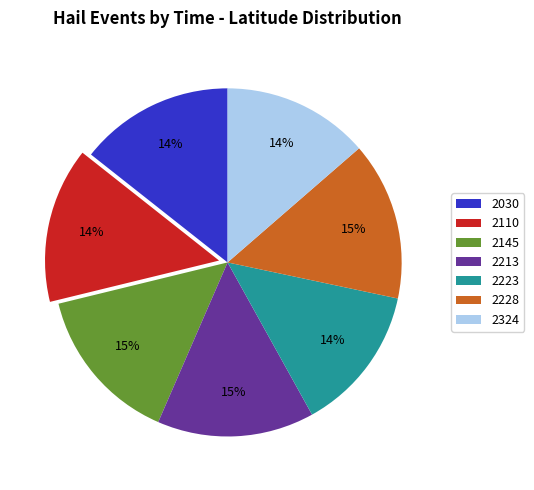

To the nearest percent, what percentage of the pie is 2228?

15%